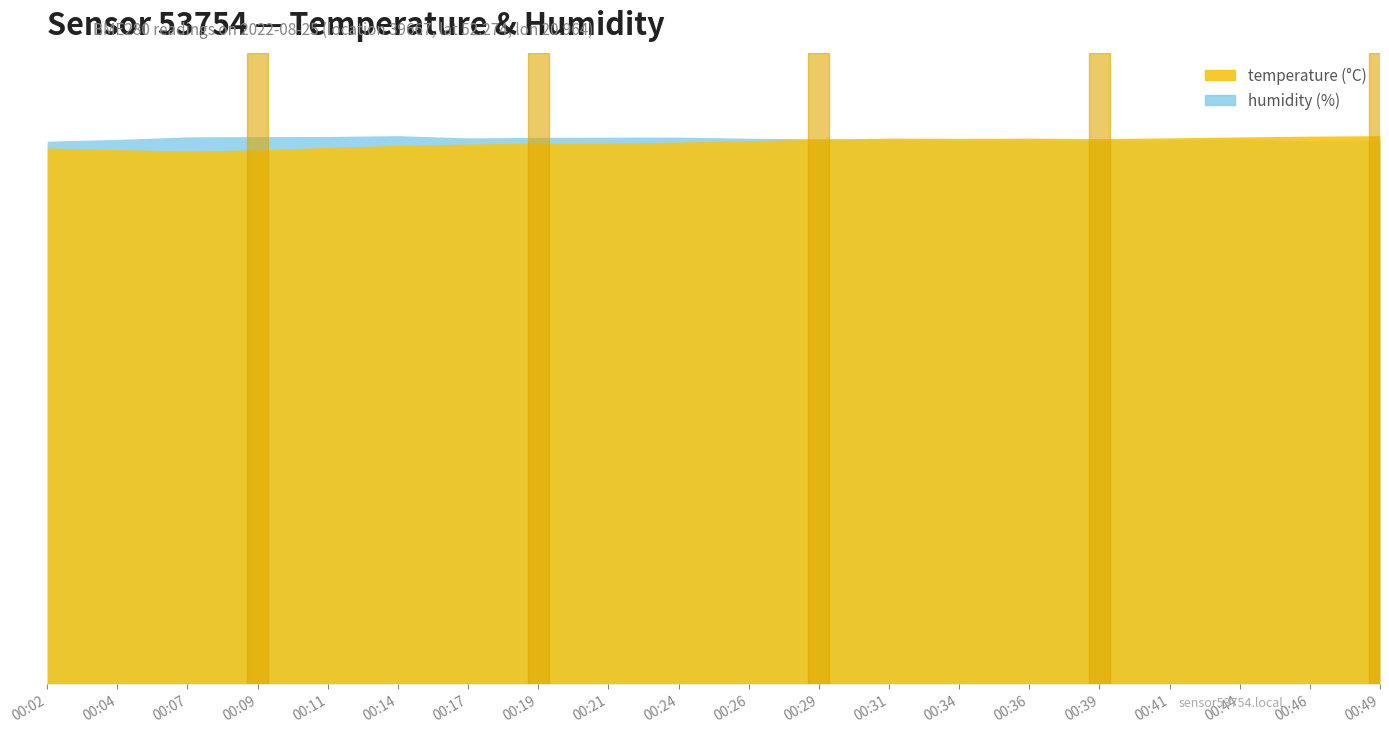

True or false: humidity and temperature cross at least once.

False